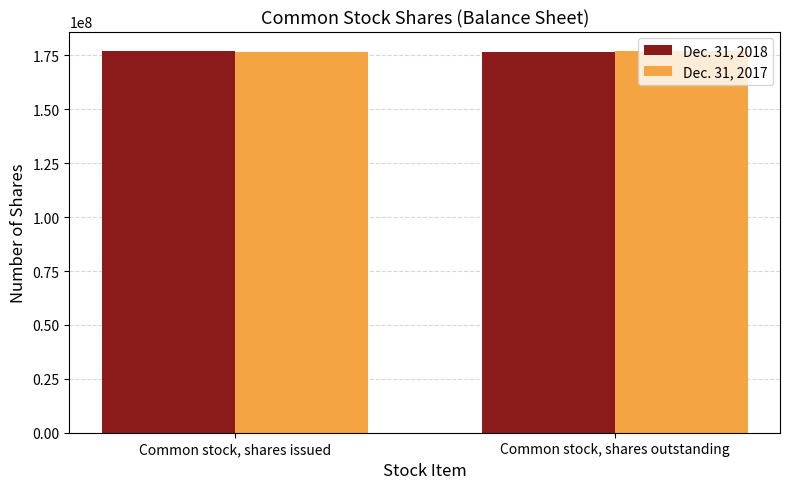

What position from the left is Common stock, shares outstanding?

2